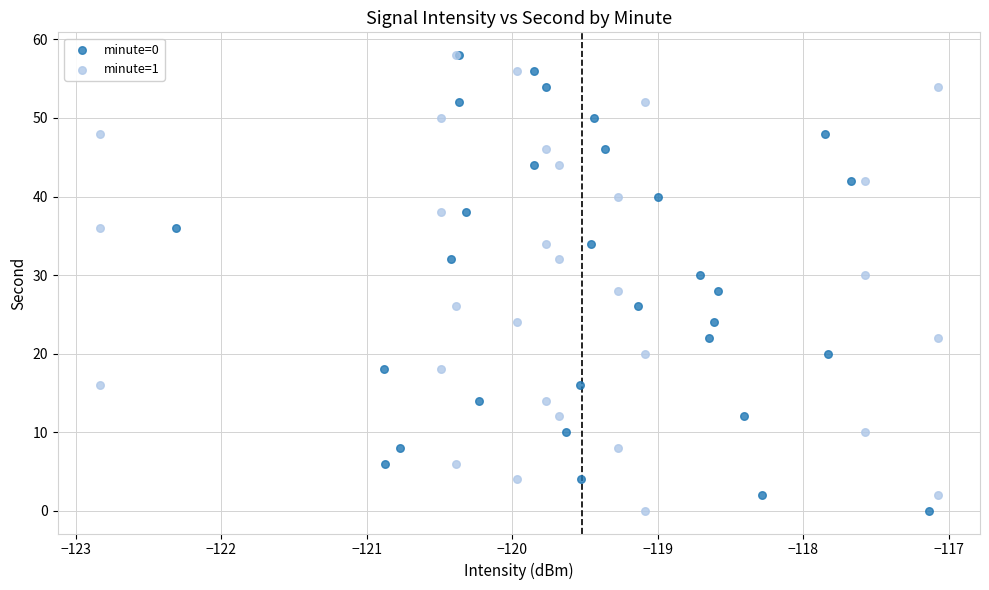

What are all the series names shown in the legend?

minute=0, minute=1